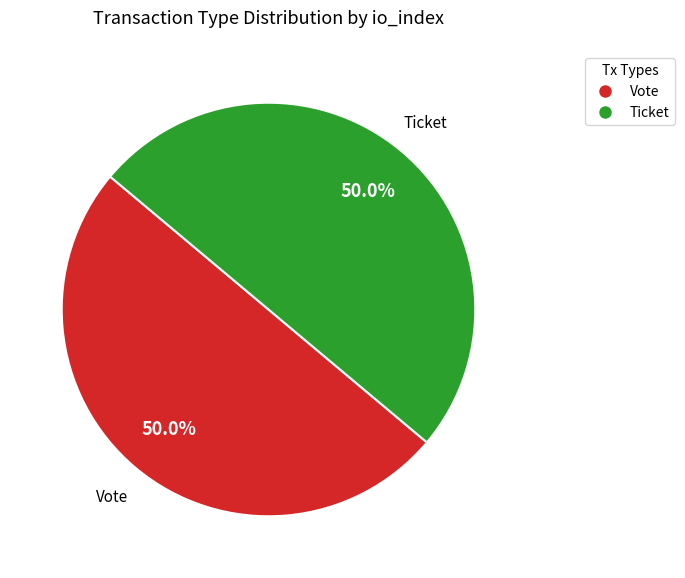

How many segments does this pie chart have?

2